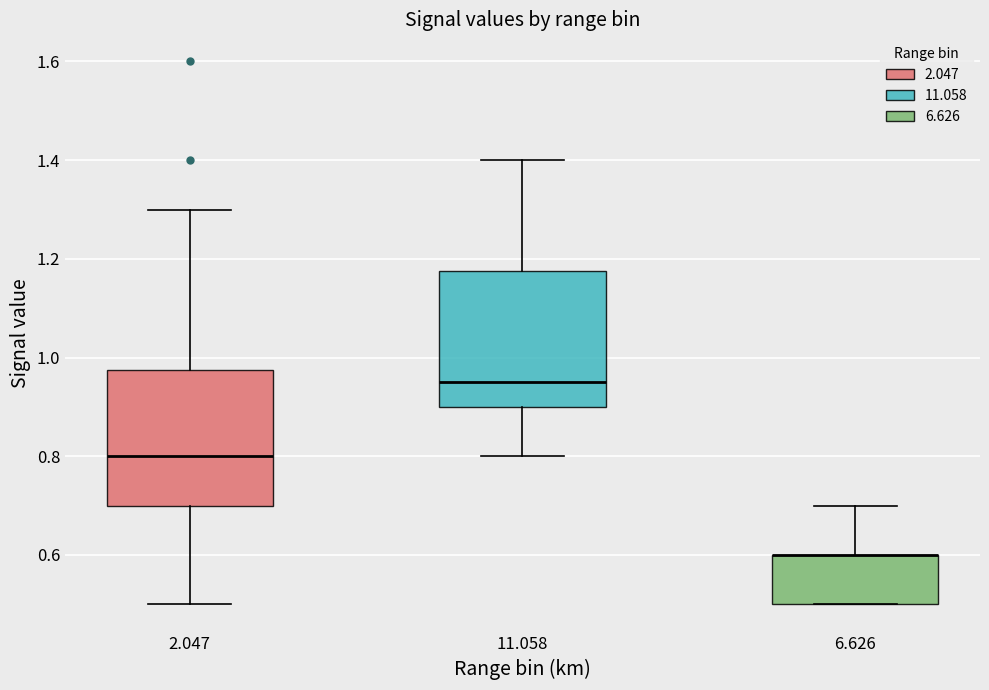

Reading left to right, read every box against the y-axis: the position of its median line, the range the box covers, and the ends of its whiskers. The values are not printed on the chart, so give them approximately, as read against the axis.

2.047: median 0.80, box 0.70 to 0.98, whiskers 0.50 to 1.30
11.058: median 0.96, box 0.90 to 1.18, whiskers 0.80 to 1.40
6.626: median 0.60 (drawn on the box's upper edge), box 0.50 to 0.60, whiskers 0.50 to 0.70